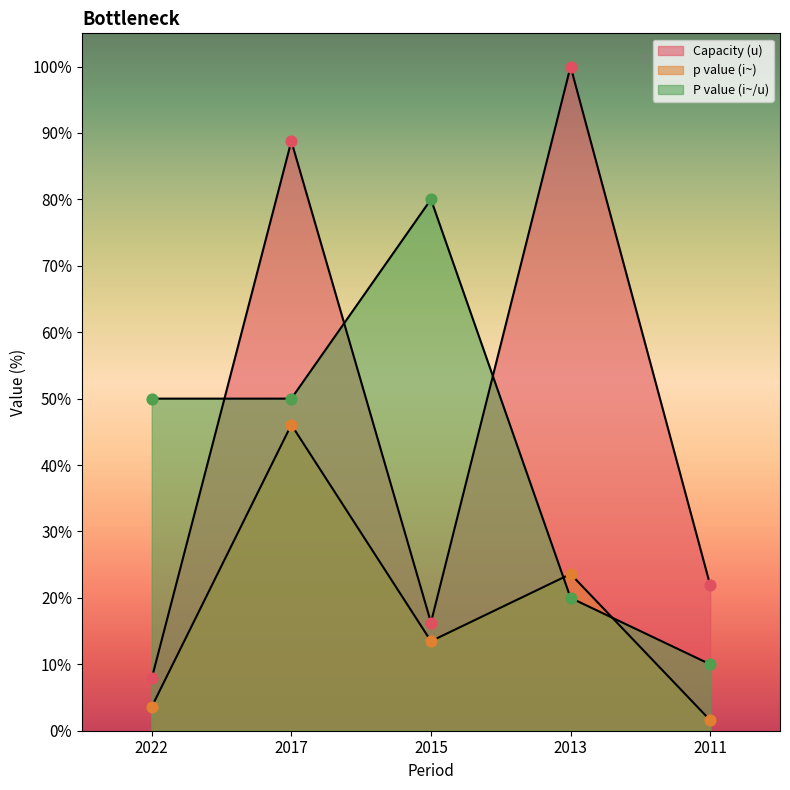

At how many categories does at least one series exceed 79?

3